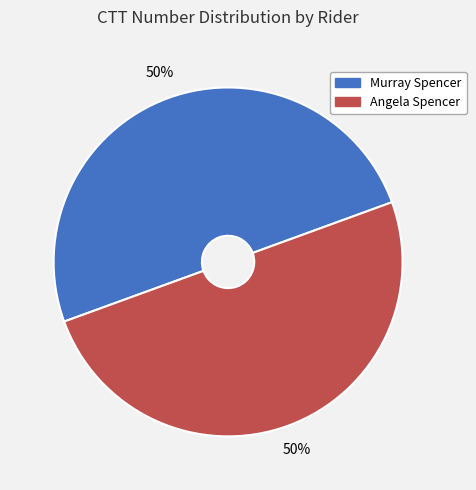

Approximately how many times larger is the value at Angela Spencer compared to Murray Spencer?

1.0